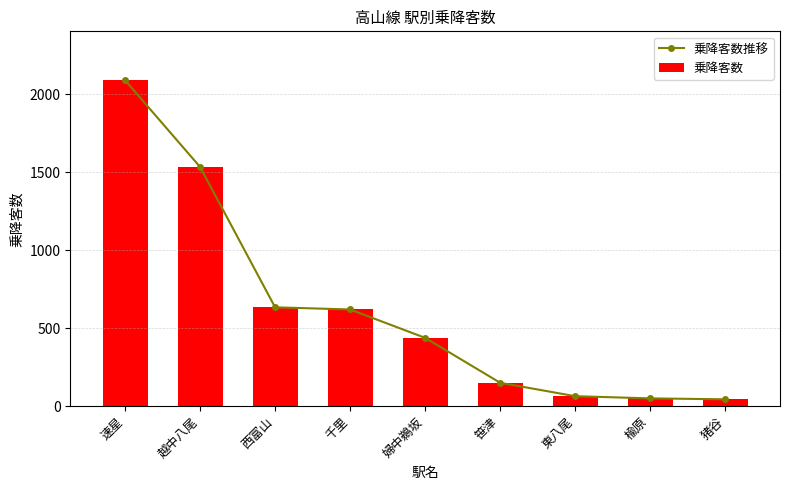

Reading right to left, list all the values displayed in this chart.

乗降客数推移: 44	50	64	150	438	620	634	1534	2090
乗降客数: 44	50	64	150	438	620	634	1534	2090